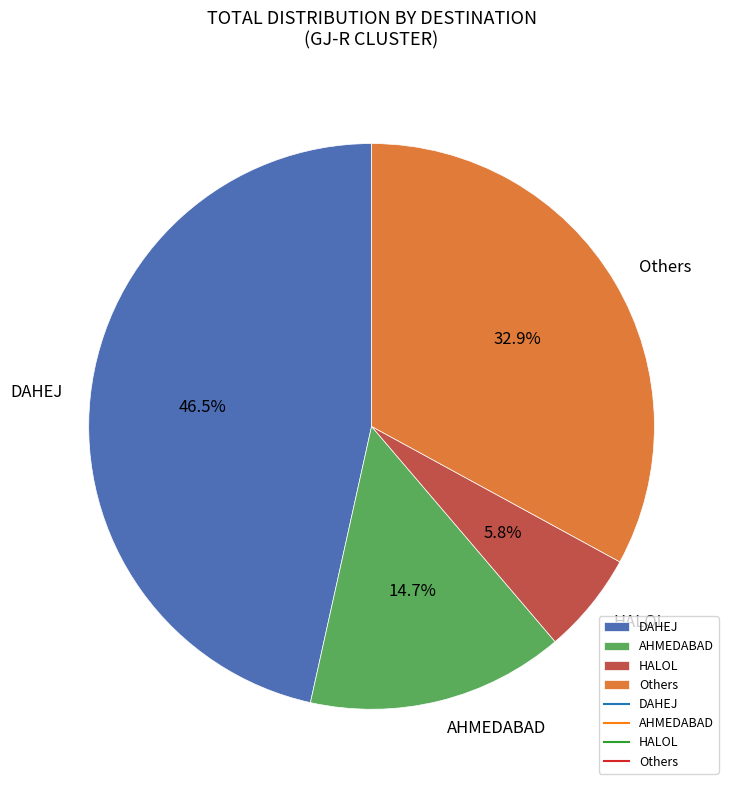

To the nearest percent, what is the average slice percentage?

25%